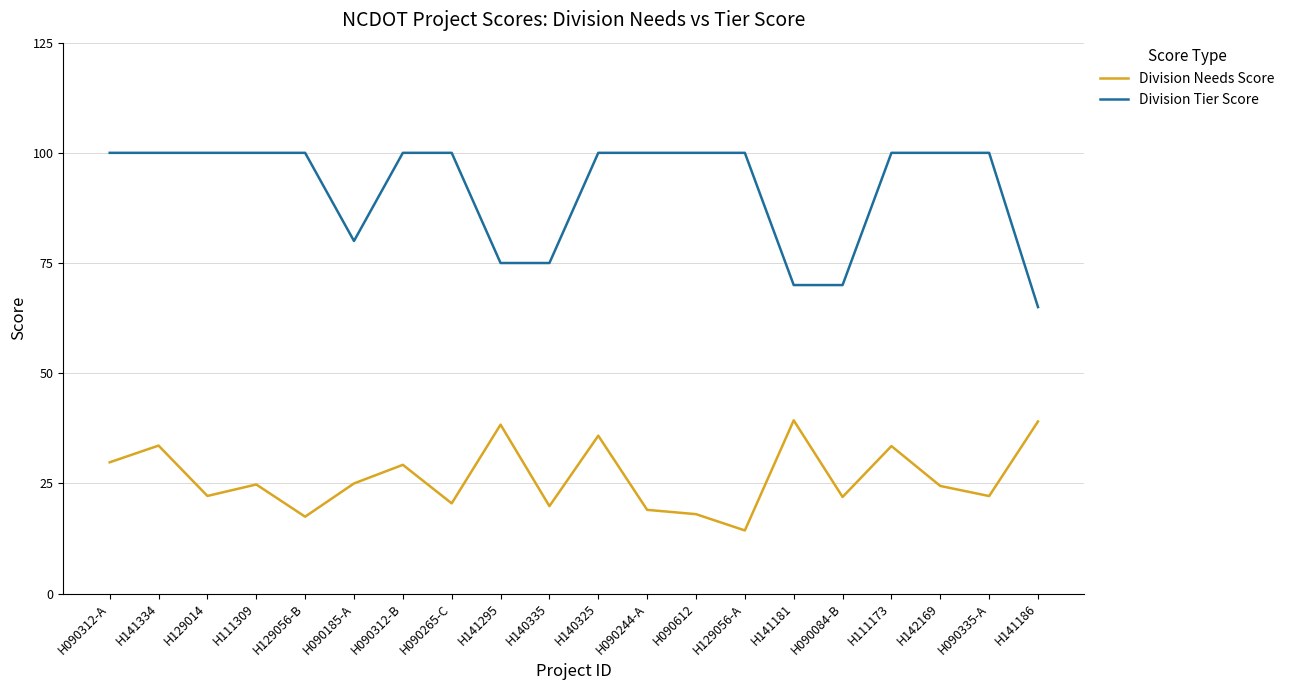

The value of Division Tier Score at H129056-B is 100.0. True or false?

True